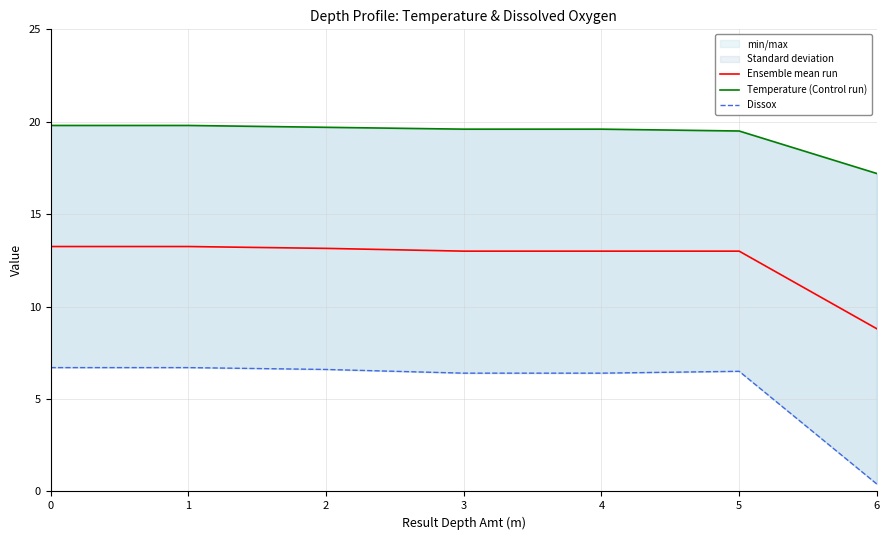

True or false: Temperature (Control run) has a value of 19.8 at 0.

True